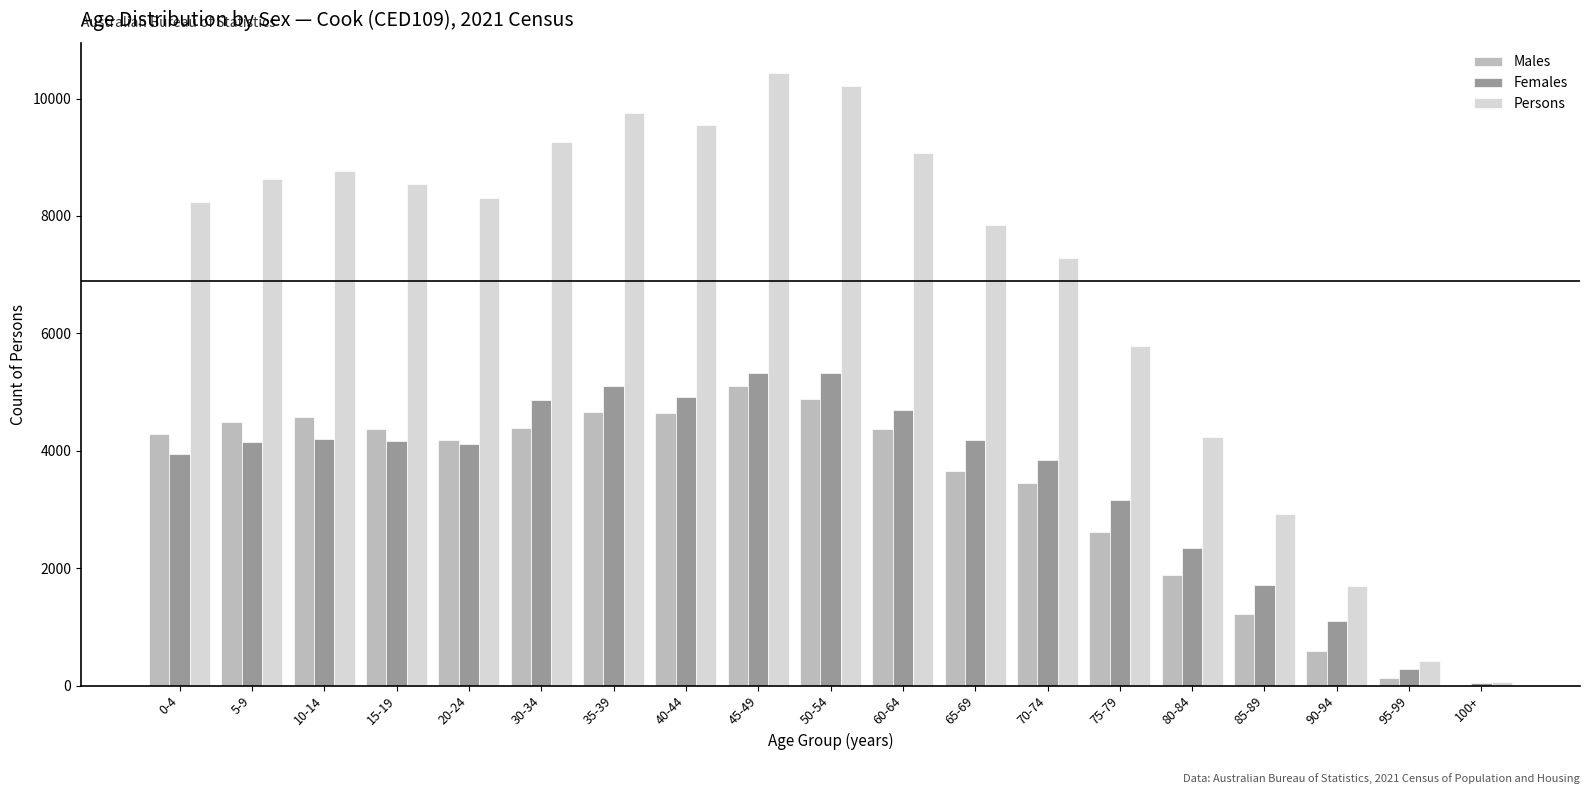

What are all the series names shown in the legend?

Males, Females, Persons